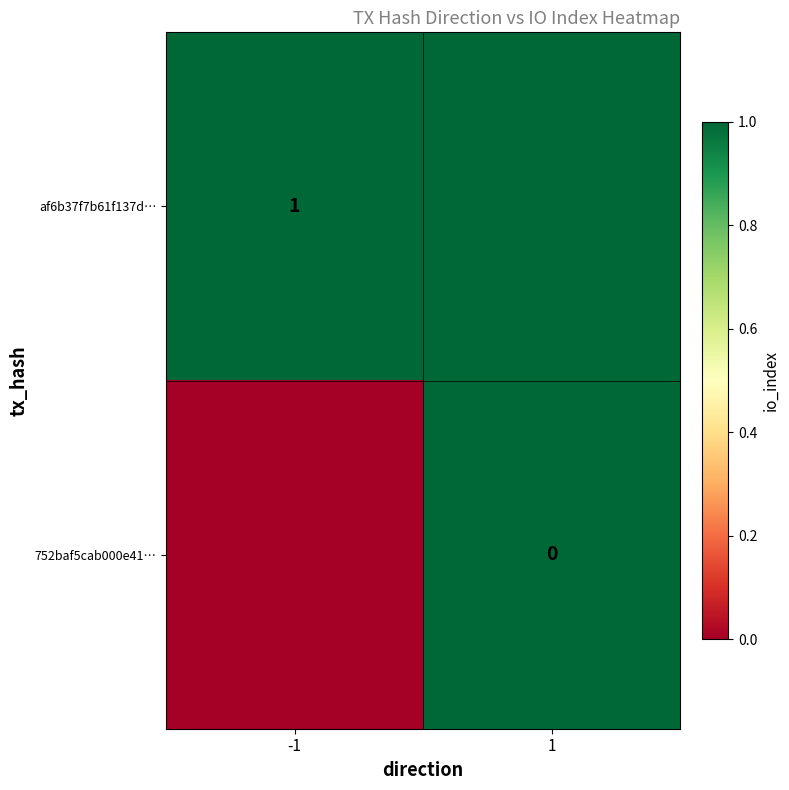

Between -1 and 1, which is larger?

-1